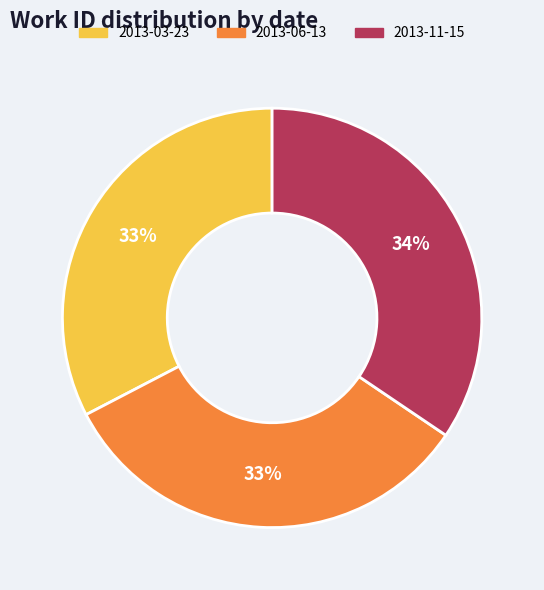

Is 2013-06-13 the majority of the pie?

No